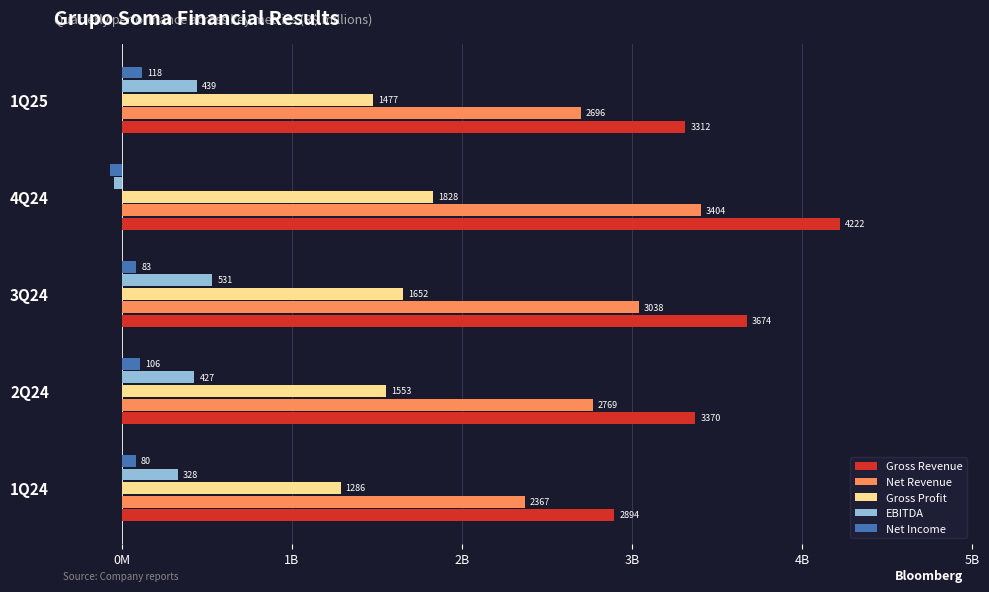

What are all the series names shown in the legend?

Gross Revenue, Net Revenue, Gross Profit, EBITDA, Net Income